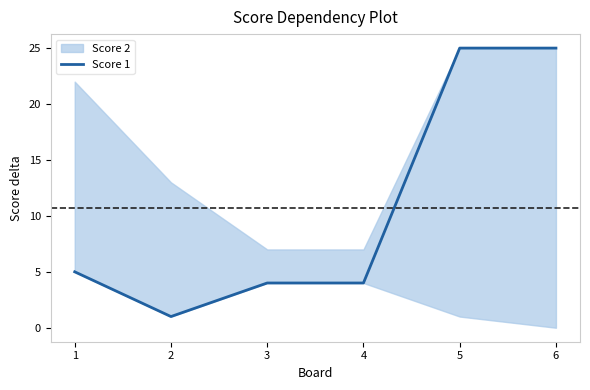

True or false: there are more than 1 points higher than both neighbors.

False